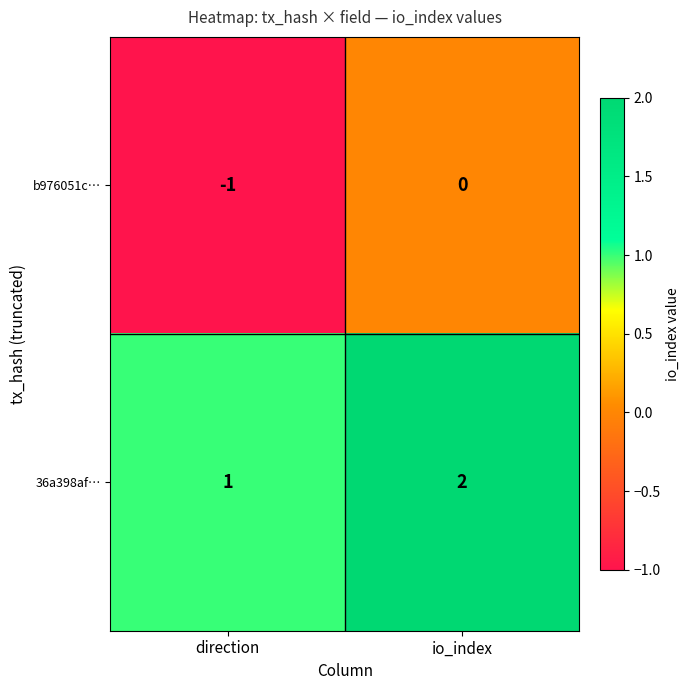

At which category does the chart reach its peak across all series?

io_index